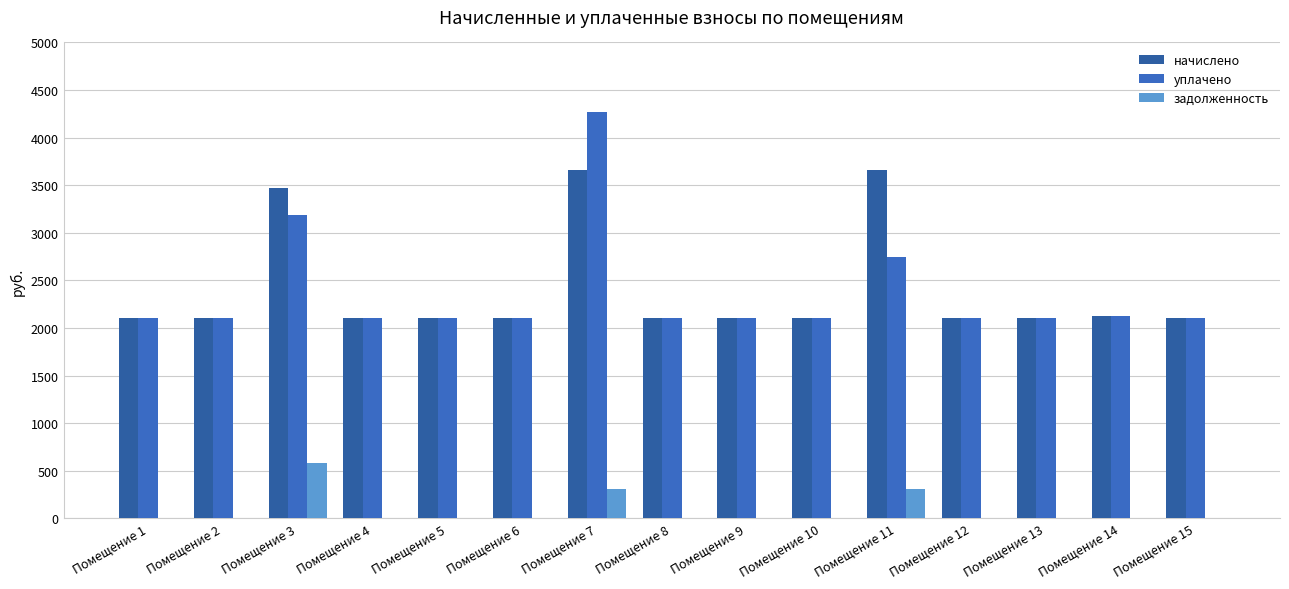

At which label does уплачено reach its peak?

Помещение 7